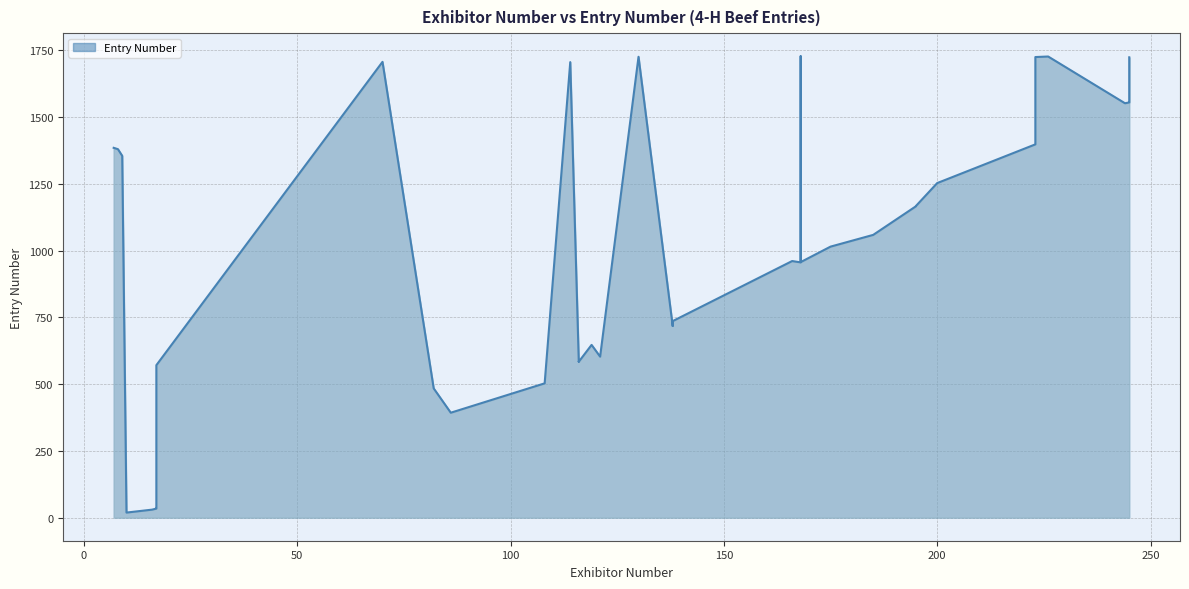

Which label corresponds to the largest value in the chart?

168